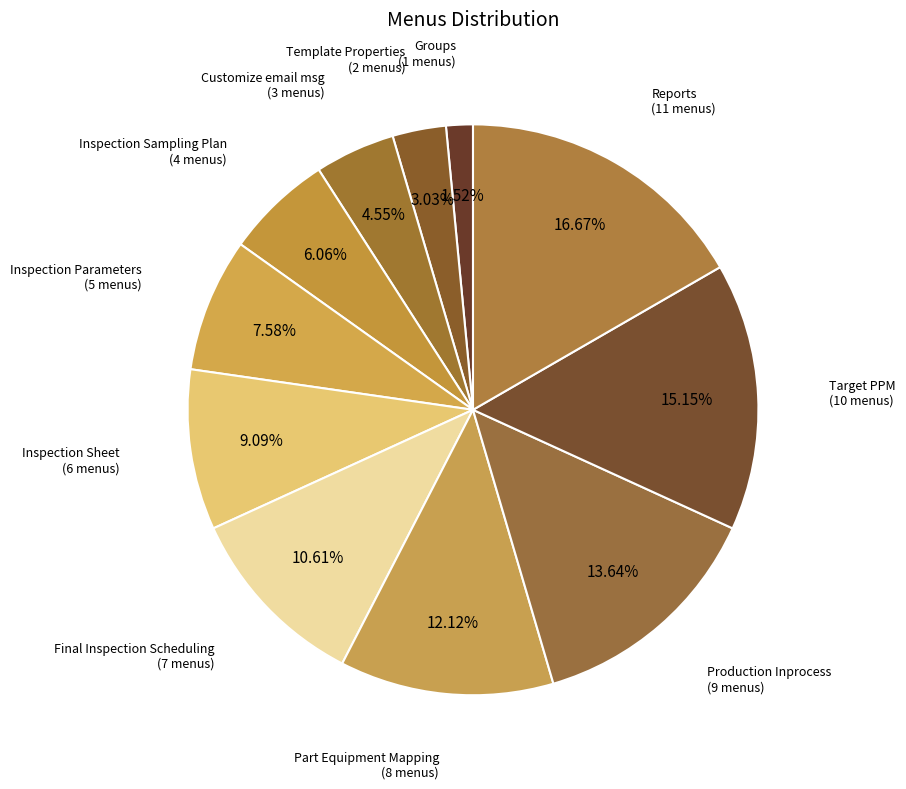

Which category has the smallest portion of the pie?

Groups